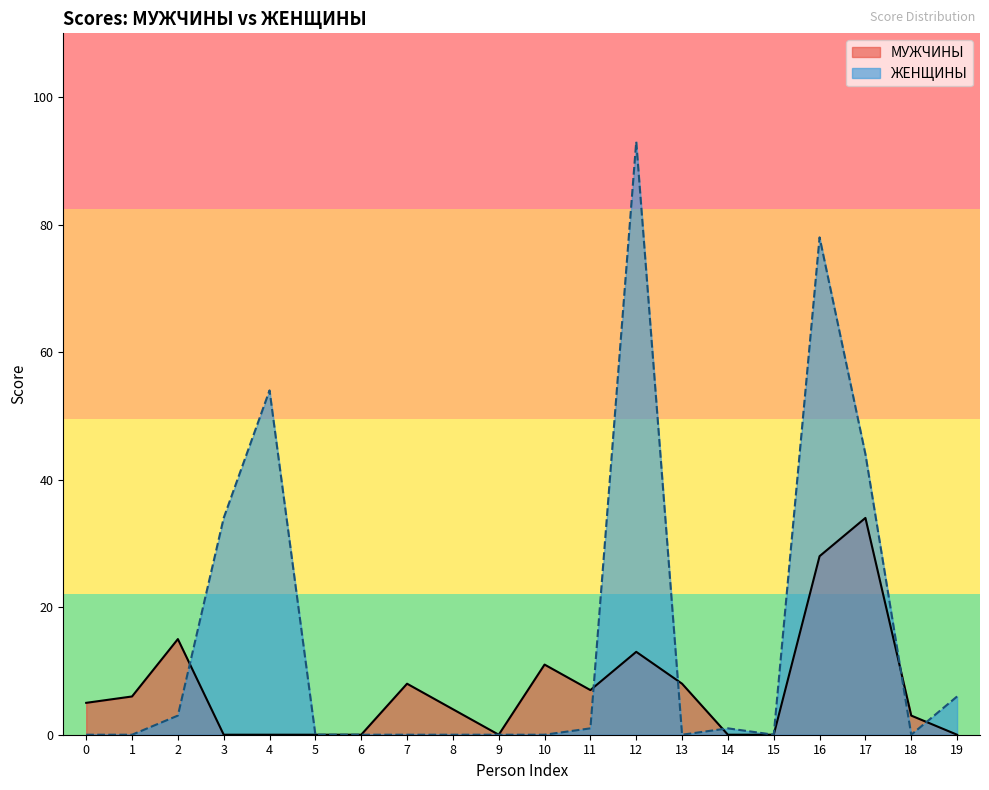

Rank the series at 1 from lowest to highest value.

ЖЕНЩИНЫ, МУЖЧИНЫ